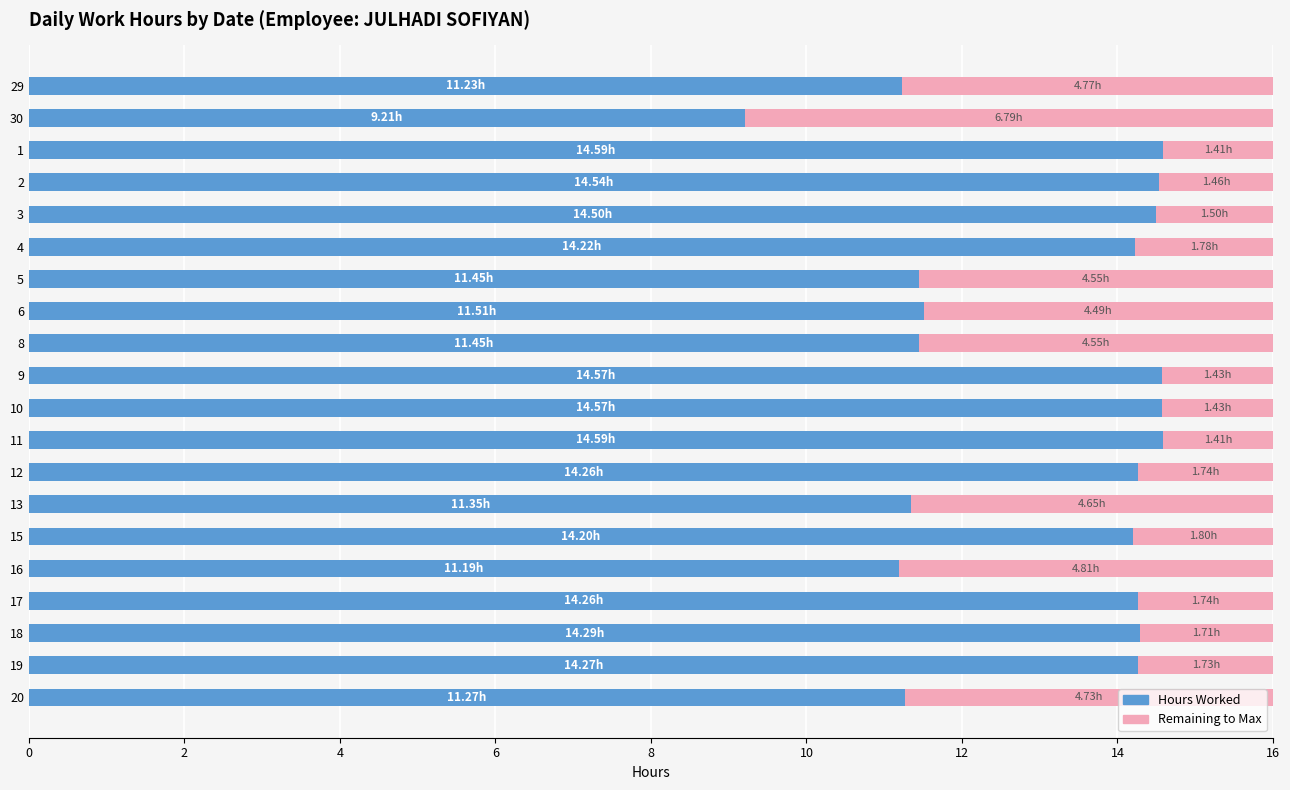

What is the total value across all series at 10?

16.0